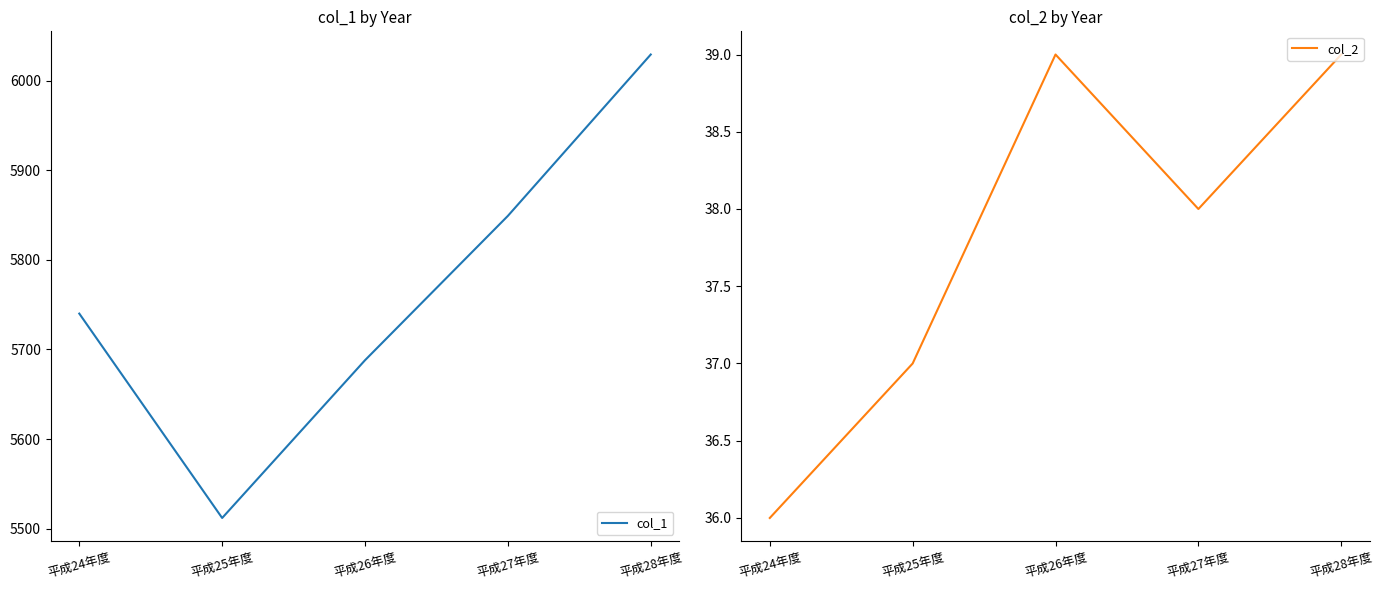

At which label is col_1 closest to 5770?

平成24年度